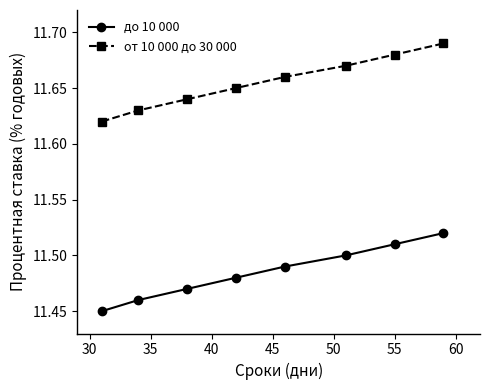

True or false: от 10 000 до 30 000 and до 10 000 intersect in this chart.

False